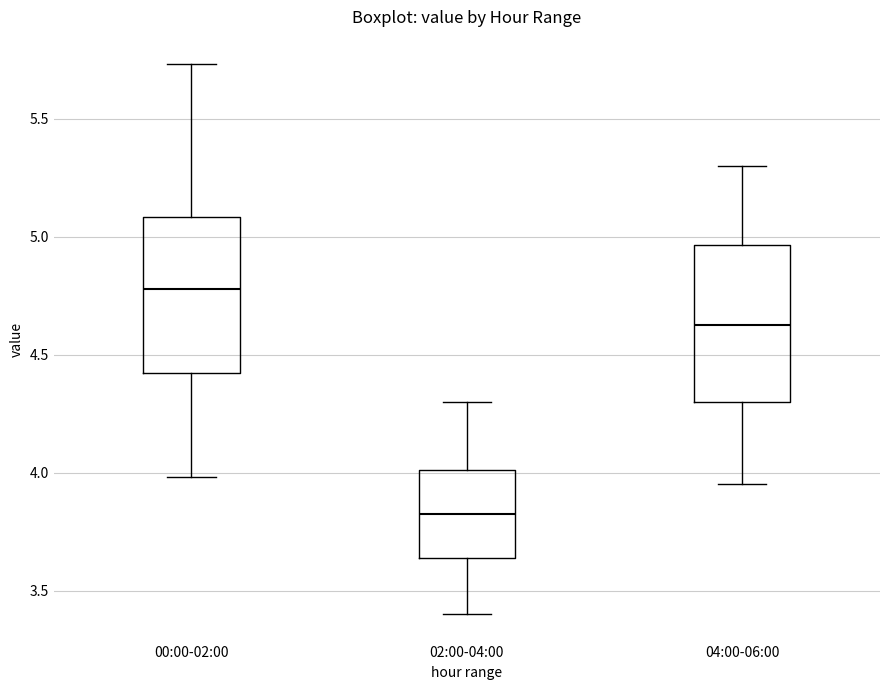

Where is the lower edge of the box for 00:00-02:00 on the y-axis? The values are not printed on the chart, so give them approximately, as read against the axis.

4.40